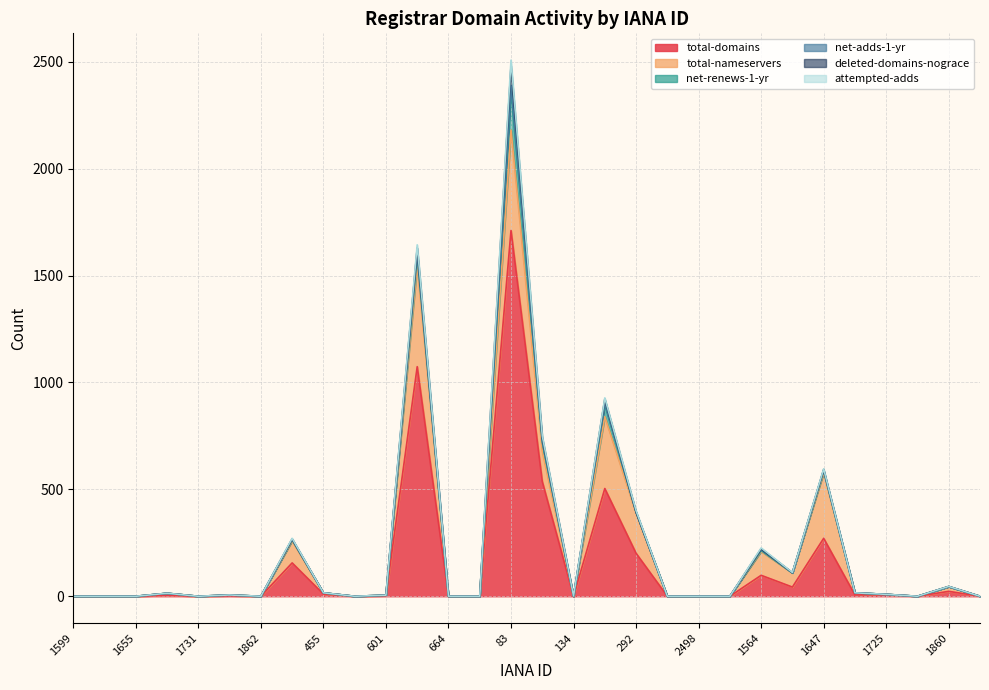

What is the maximum value for total-domains?

1711